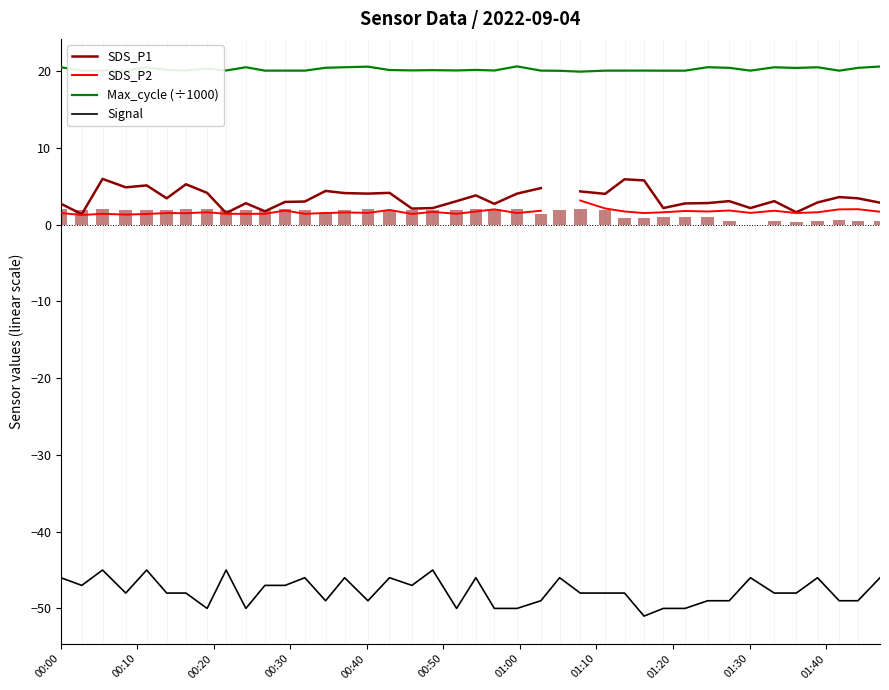

True or false: Signal and Max_cycle (÷1000) intersect in this chart.

False